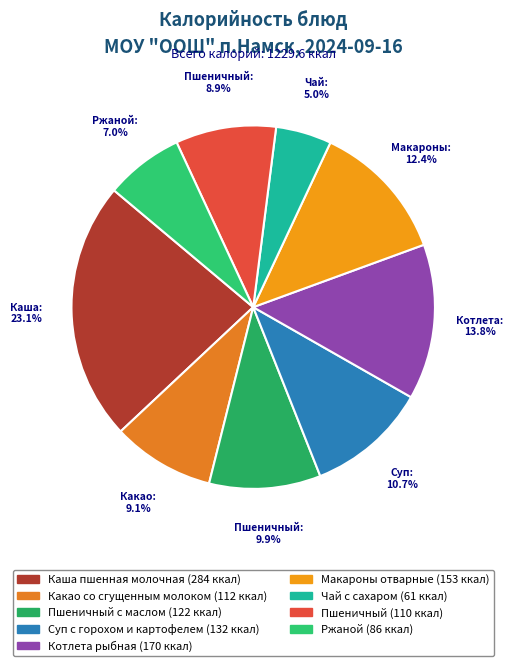

Does any single category account for the majority?

No